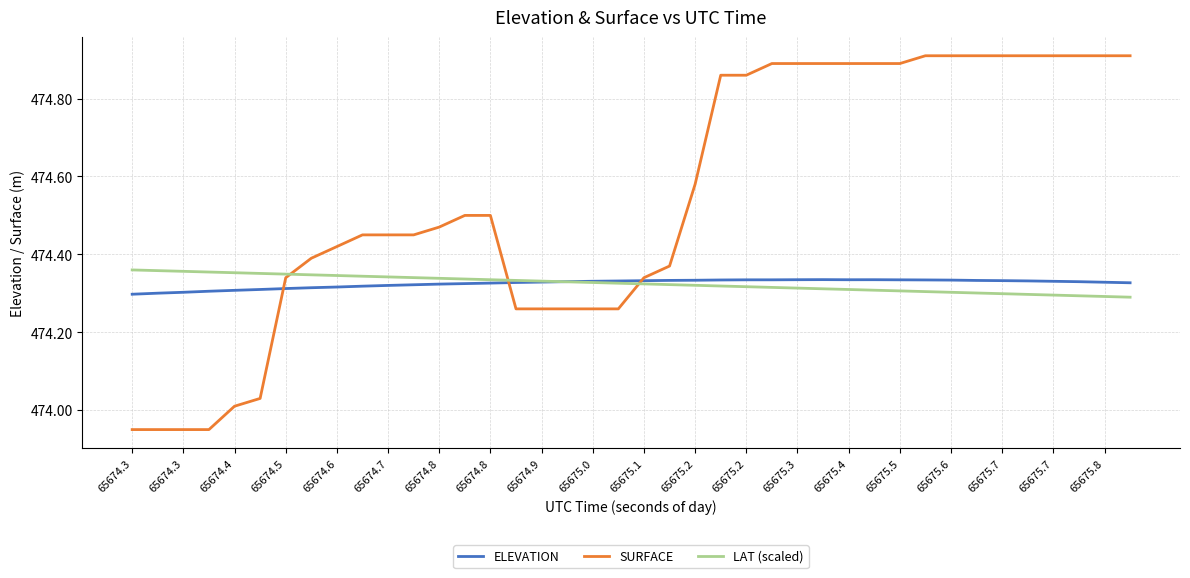

Which series has the widest spread of values?

SURFACE